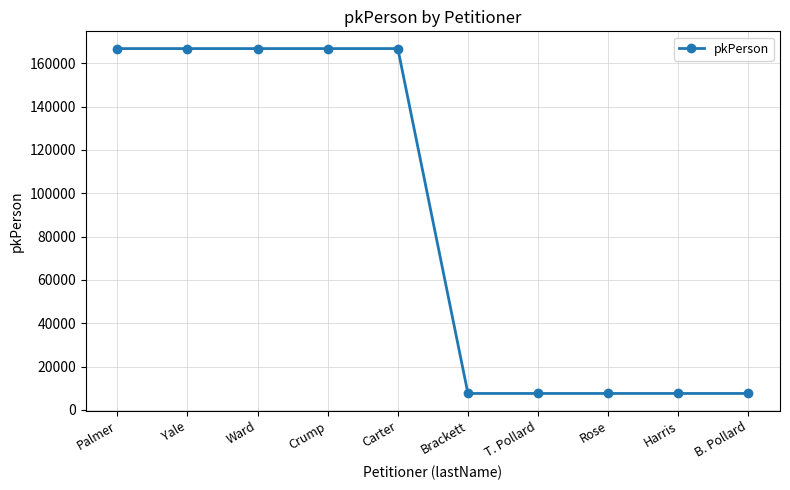

What is the sum of all values?

871645